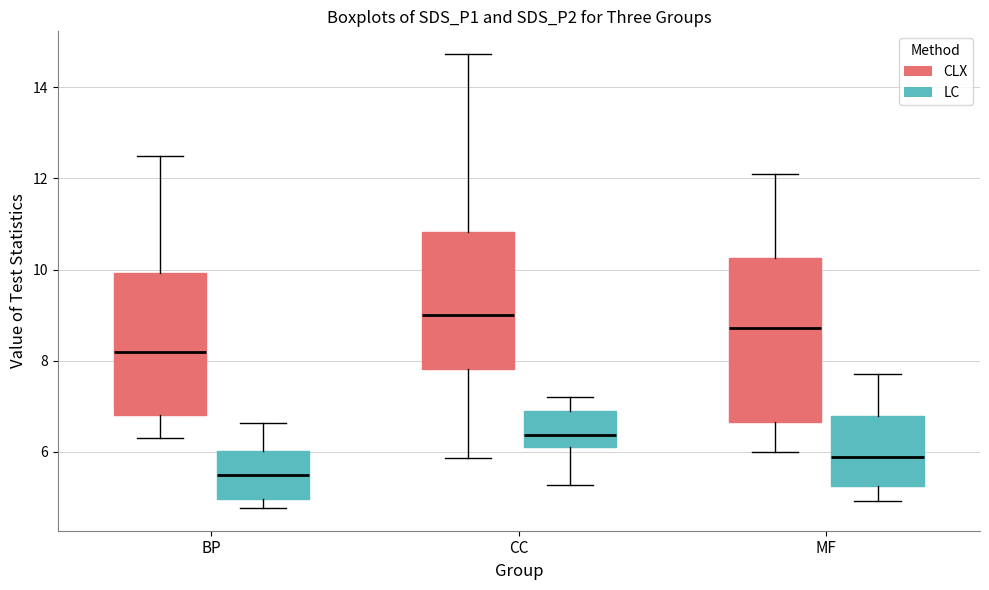

Which box is the tallest, from its lower edge to its upper edge?

MF (CLX)